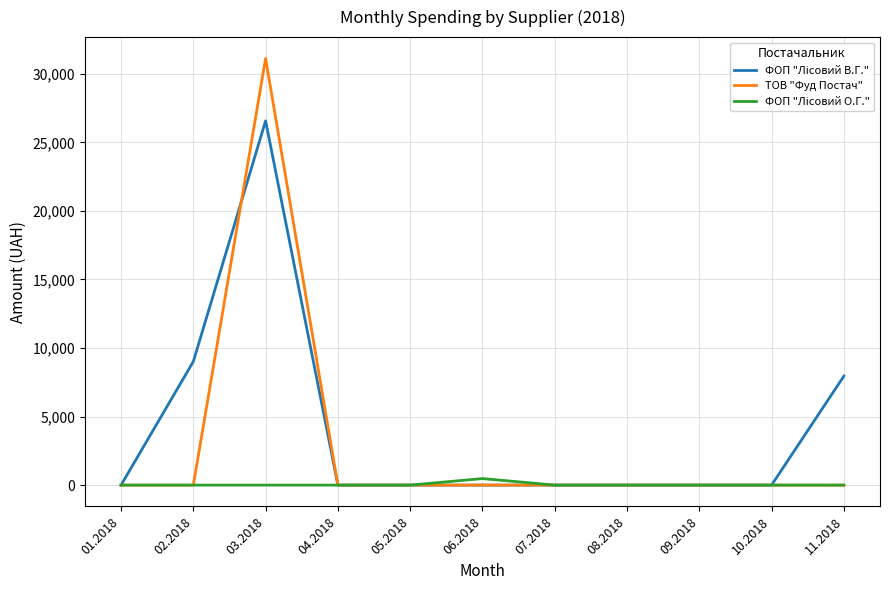

Which series has the largest range (max minus min)?

ТОВ "Фуд Постач"